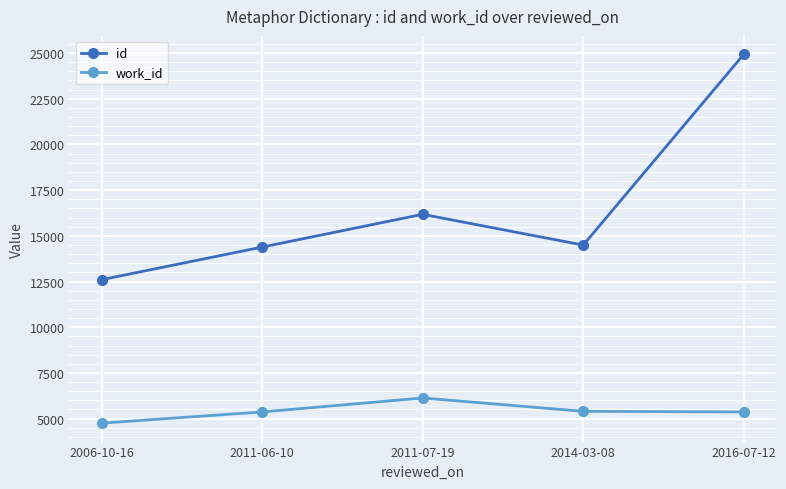

What is the sum of all work_id values?

27014